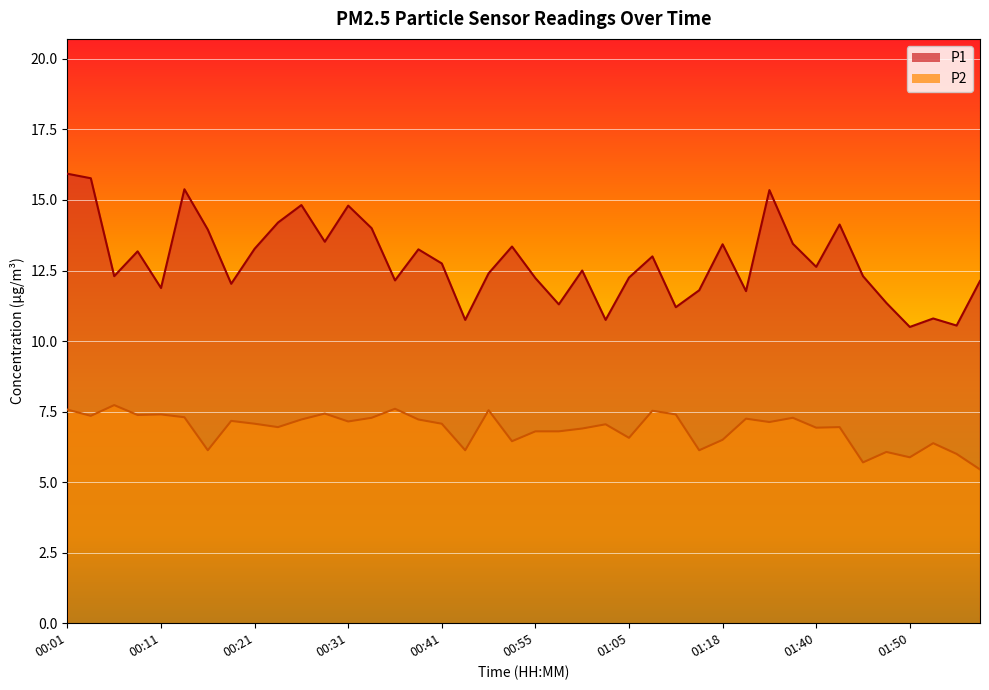

How many lines are shown in the chart?

2